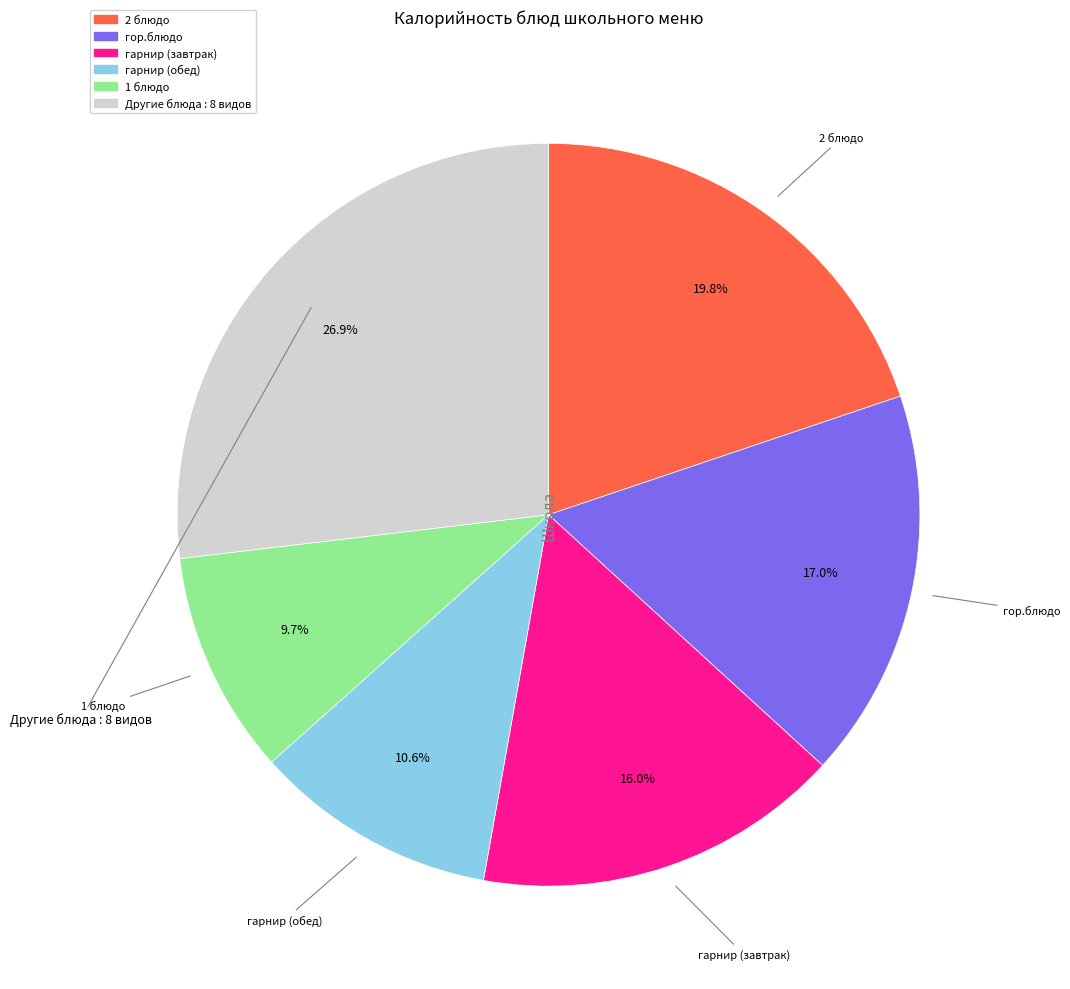

How many slices are in this pie chart?

6